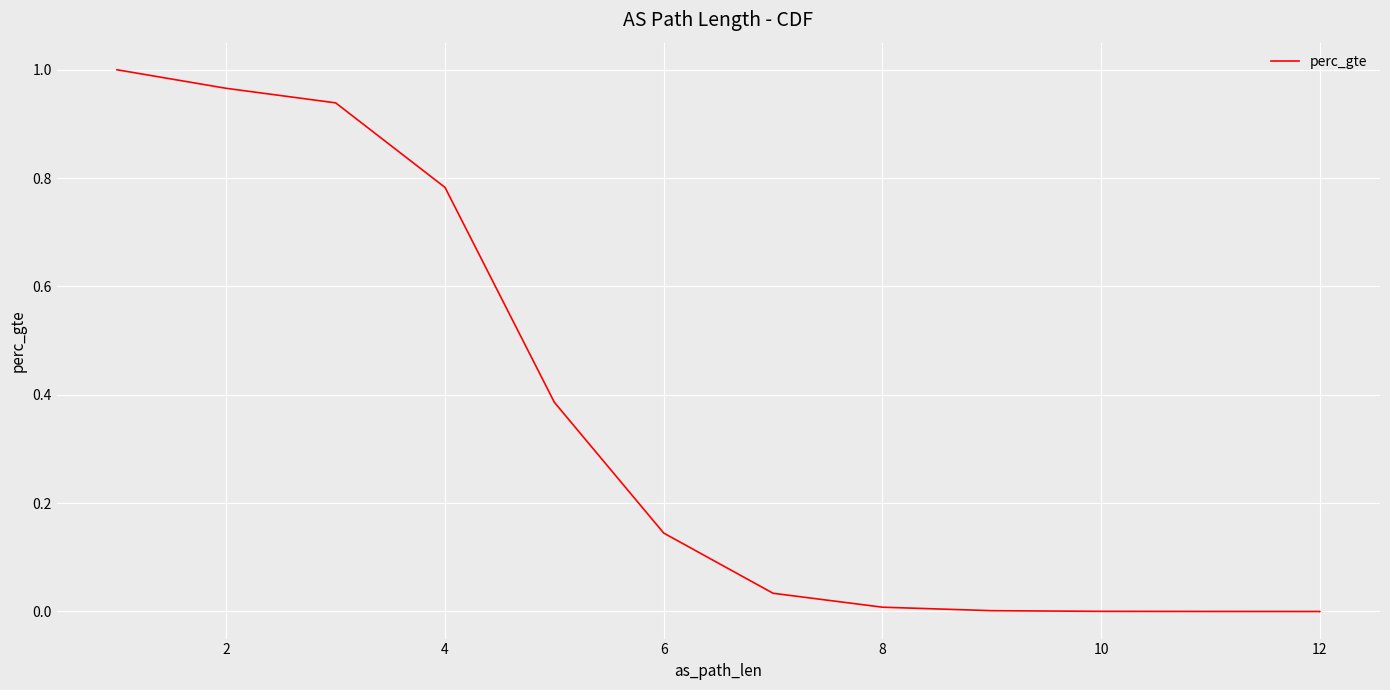

What is the sum of all values?

4.3